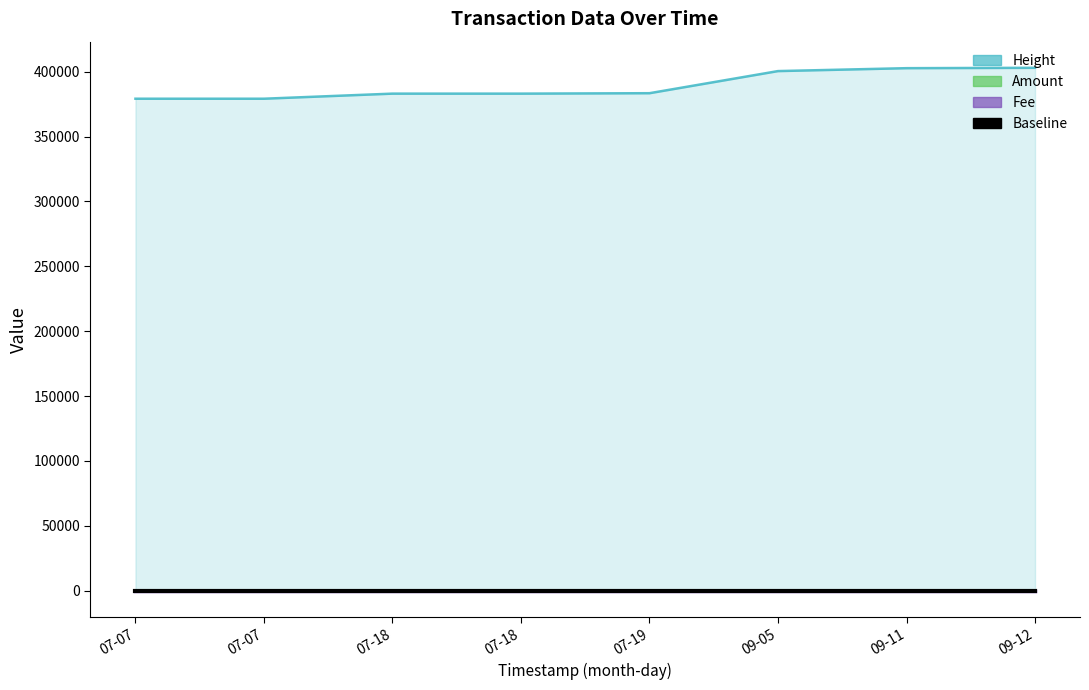

At which label is Amount closest to 5?

2017-09-05 09:10:23